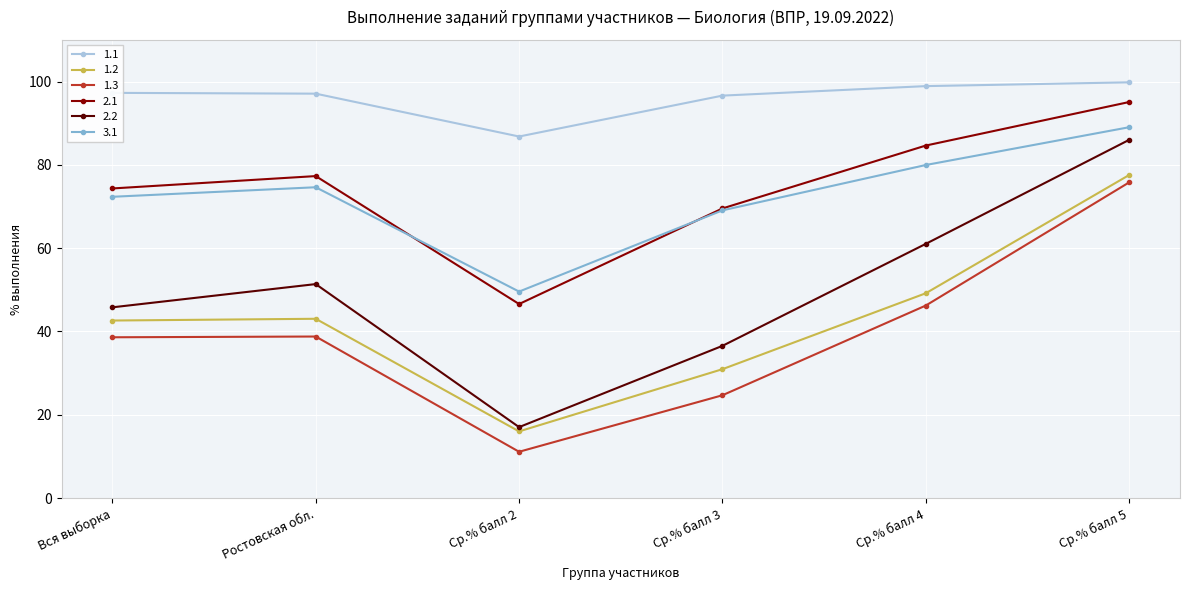

True or false: 1.3 and 1.2 cross at least once.

False